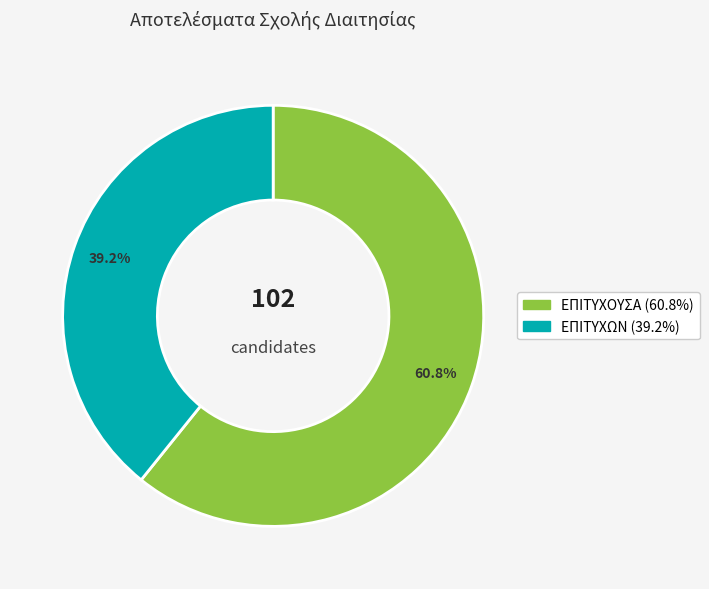

True or false: ΕΠΙΤΥΧΟΥΣΑ accounts for 61% of the total.

True